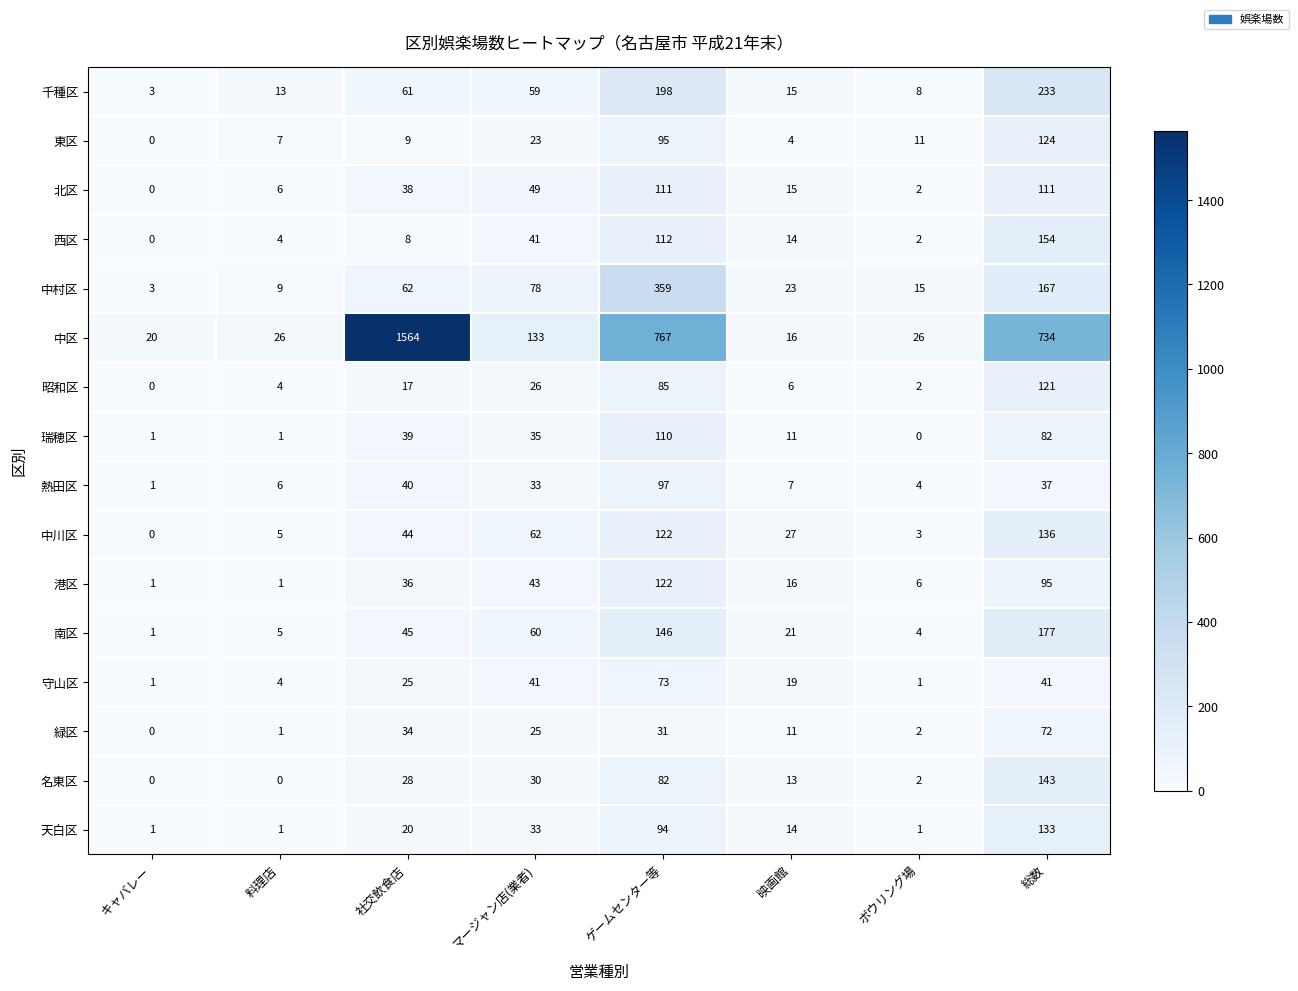

Count the number of categories in the chart.

8